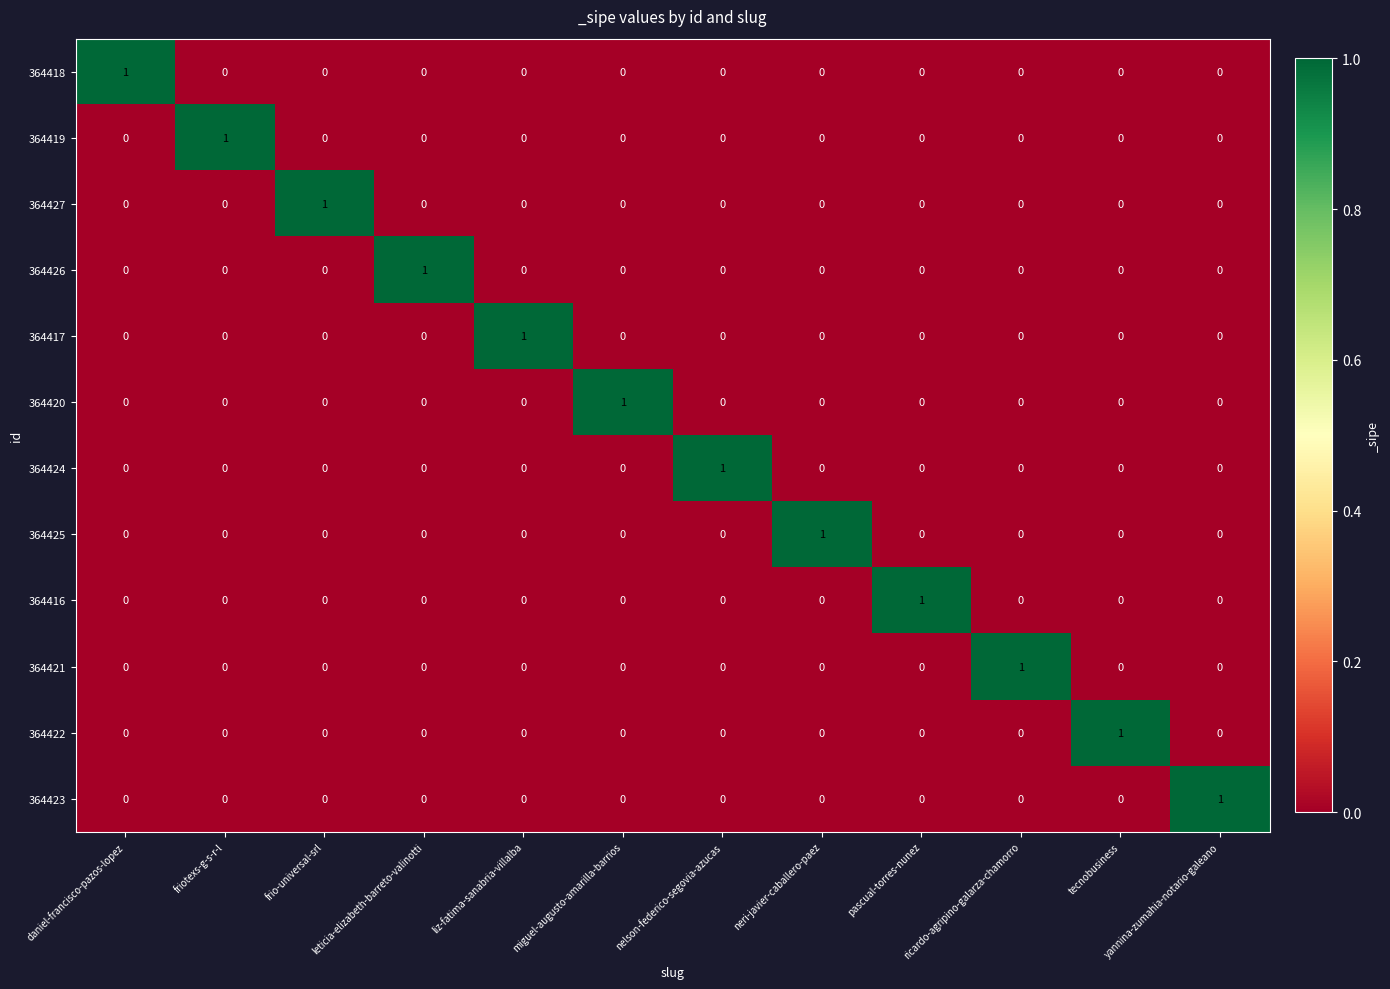

The 364421 series shows 0 at leticia-elizabeth-barreto-valinotti. True or false?

True